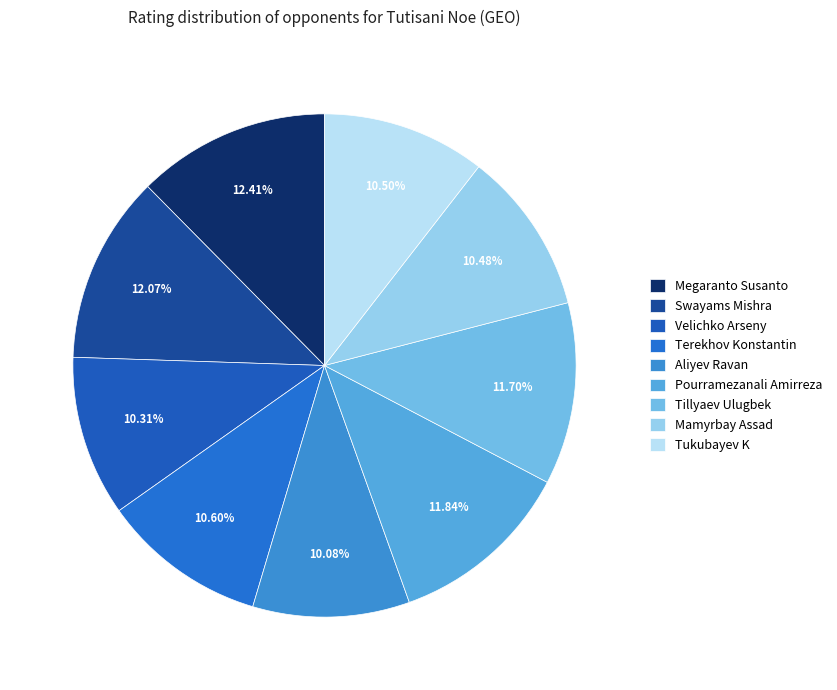

Approximately how many times larger is the value at Terekhov Konstantin compared to Aliyev Ravan?

1.1